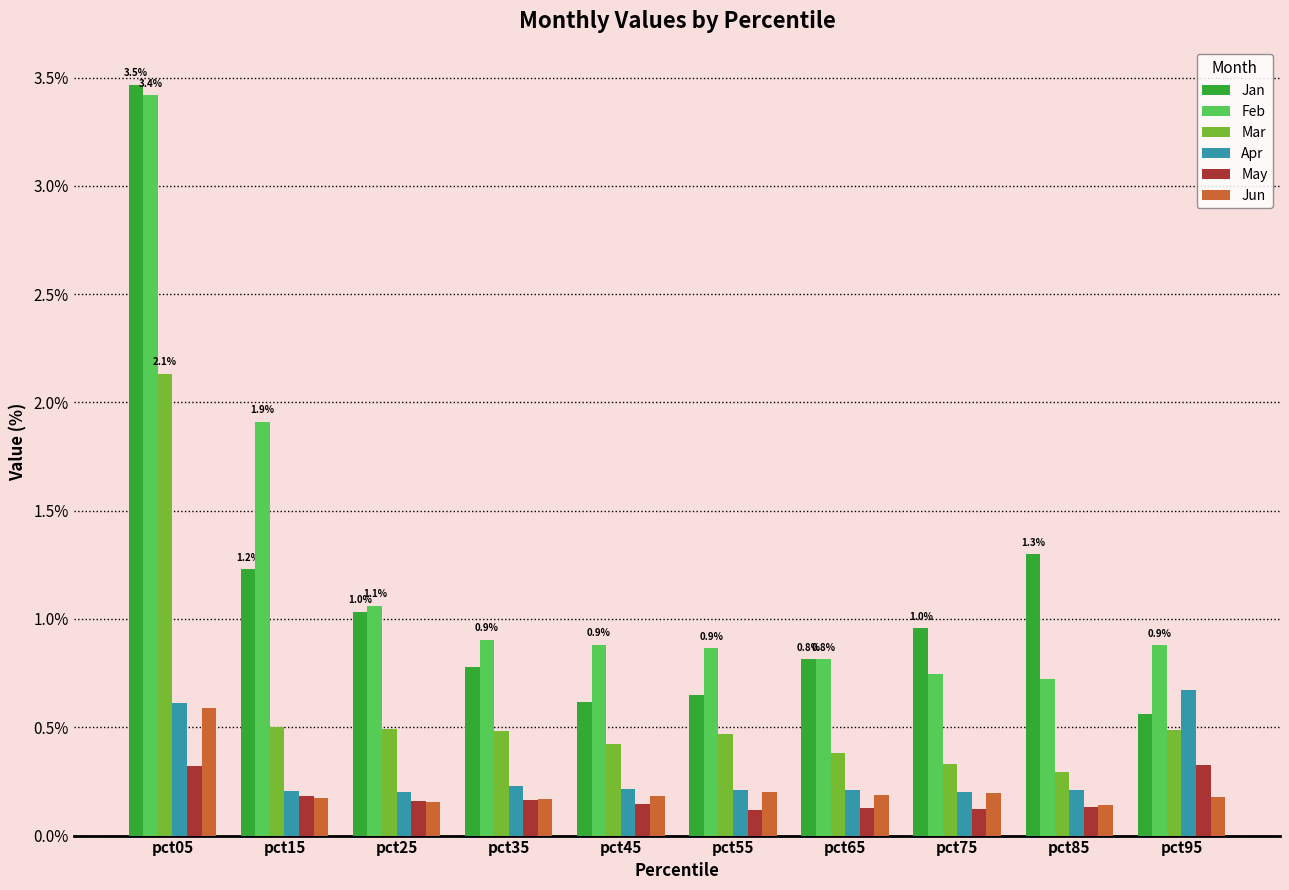

What is the sum of the Jun values at pct85 and pct75?

0.3